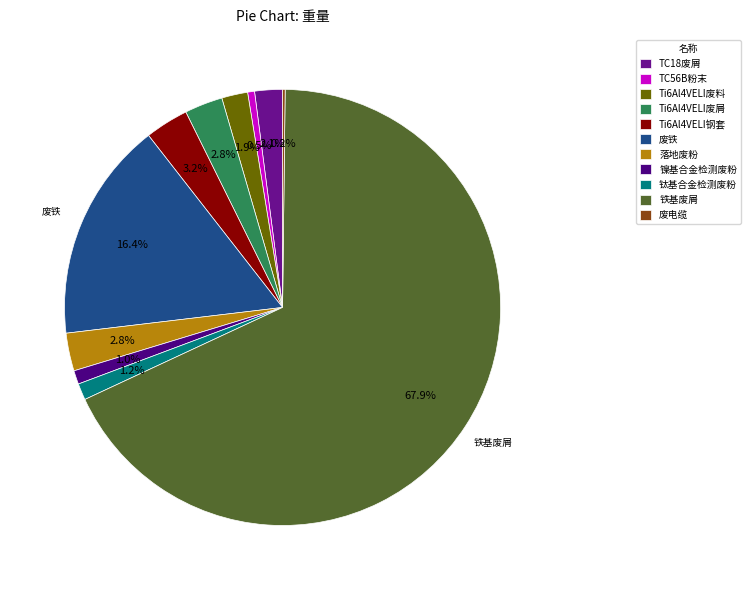

Which category has the biggest portion of the pie?

铁基废屑